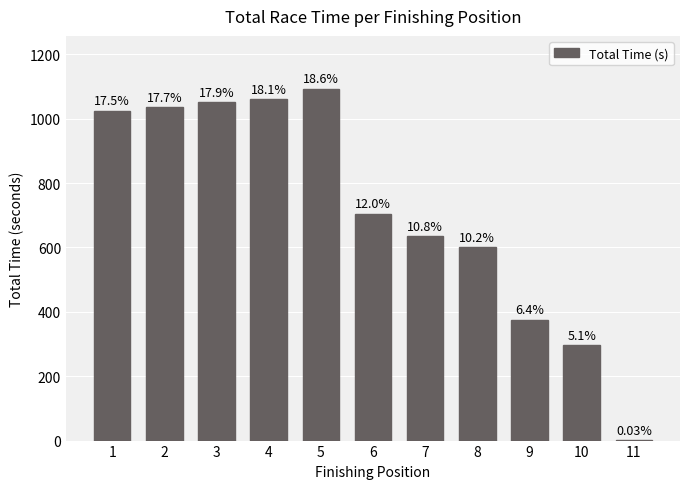

Reading right to left, extract all data points from this chart.

11=1.6	10=297.4	9=375.7	8=600.6	7=636.4	6=705.0	5=1093.5	4=1061.1	3=1051.5	2=1037.0	1=1025.1